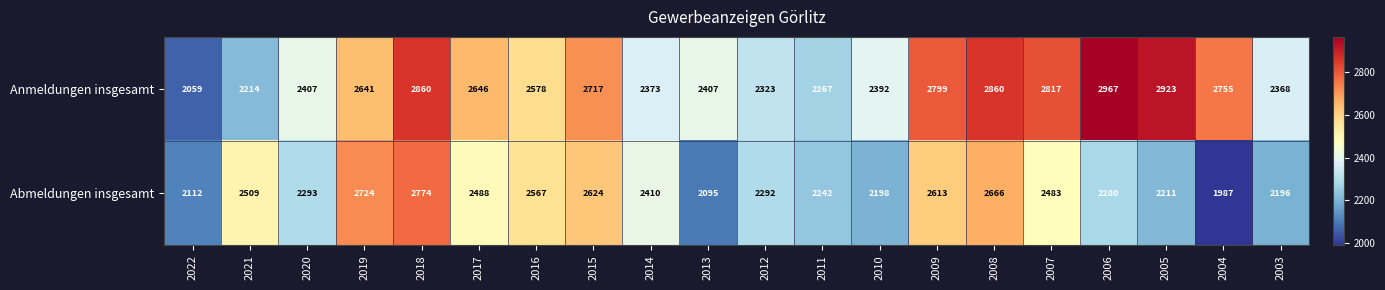

At which label does Abmeldungen insgesamt first exceed 2410?

2021